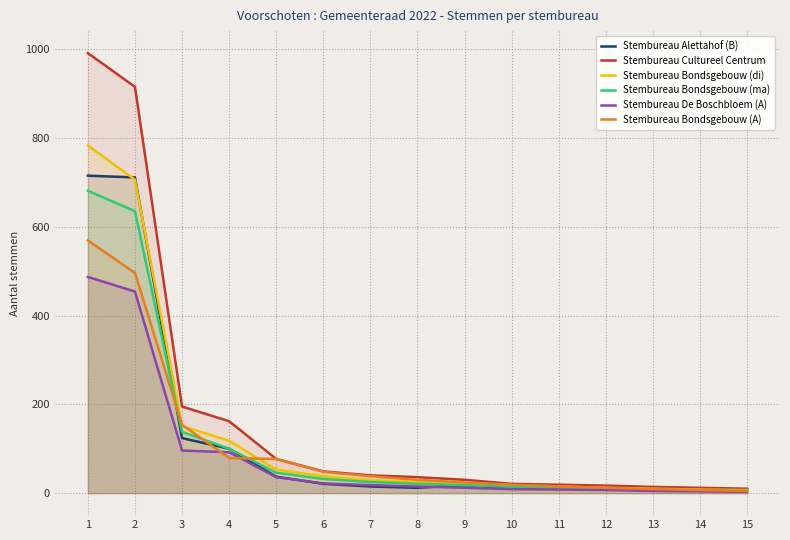

Which category has the lowest value in the Stembureau Bondsgebouw (ma) series?

15